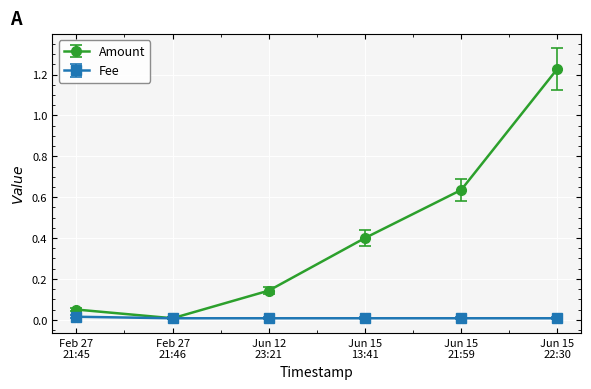

List the series in order of their peak value, highest first.

Amount, Fee